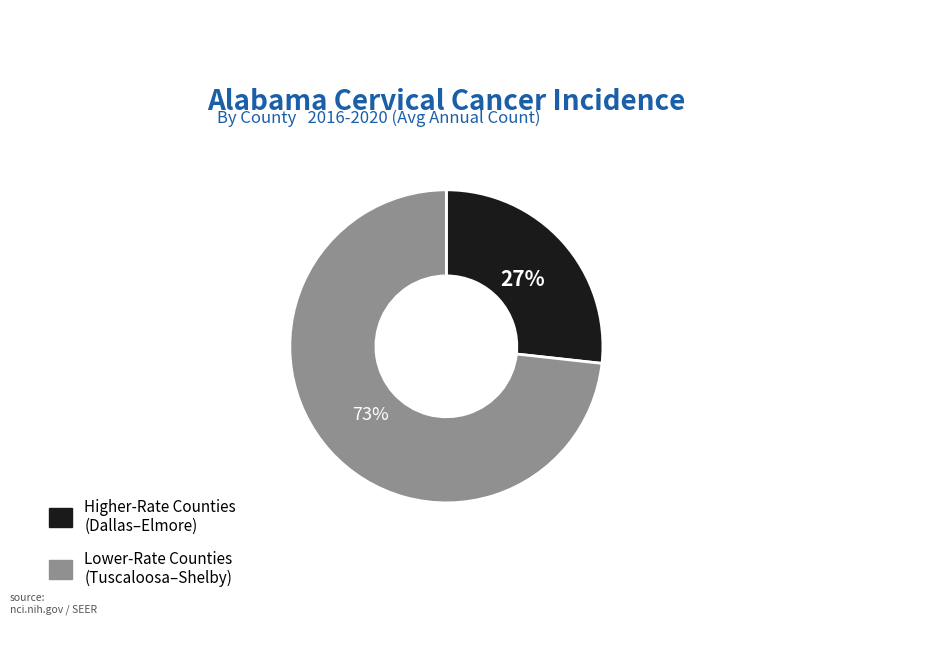

To the nearest percent, what is the average slice percentage?

50%